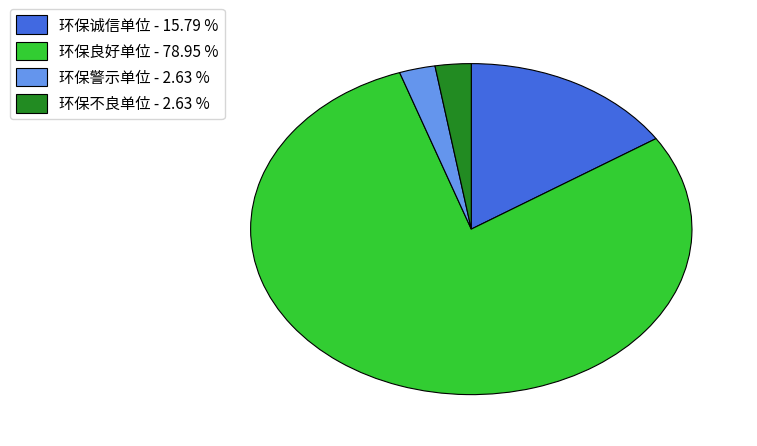

Is the sum of 环保不良单位 - 2.63 % and 环保良好单位 - 78.95 % greater than half?

Yes